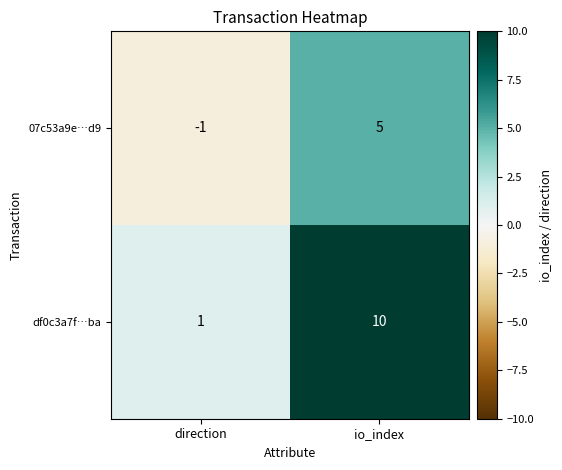

Rank the series by their maximum value, from lowest to highest.

07c53a9e…d9, df0c3a7f…ba